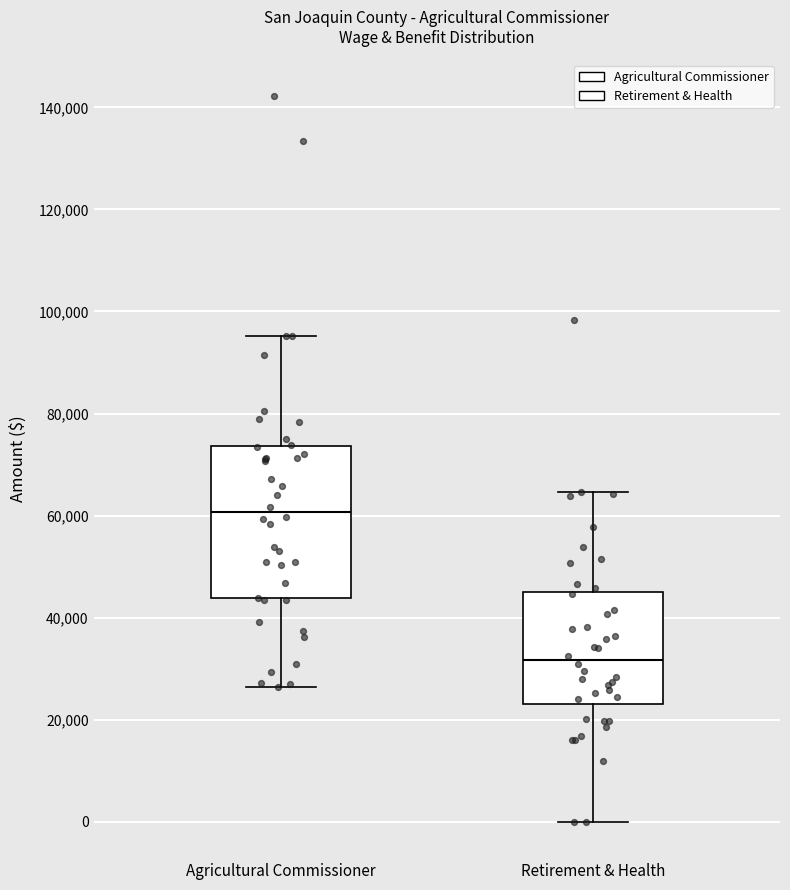

Which box is the tallest, from its lower edge to its upper edge?

Agricultural Commissioner